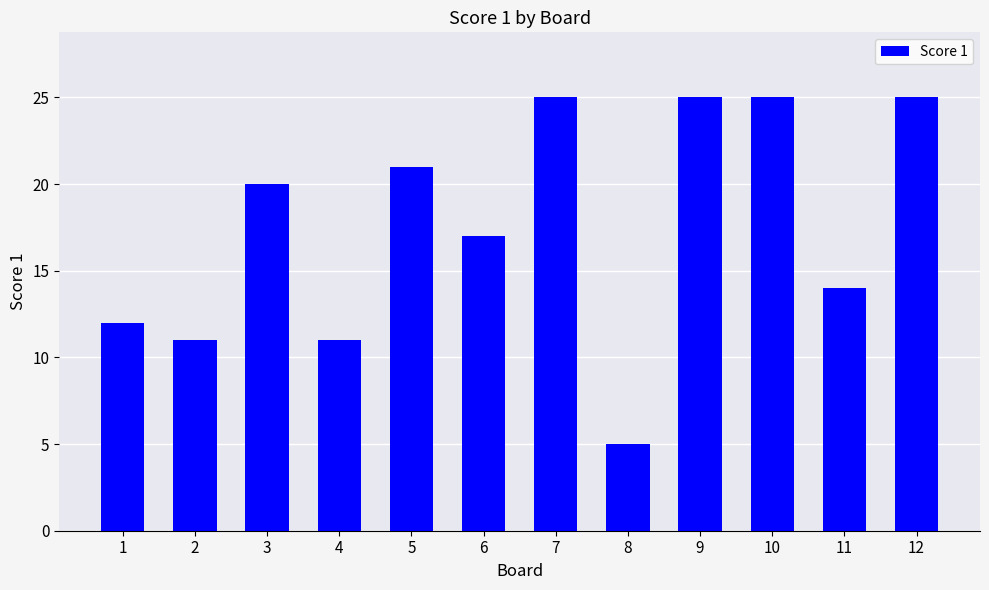

At which category does the chart reach its minimum across all series?

8